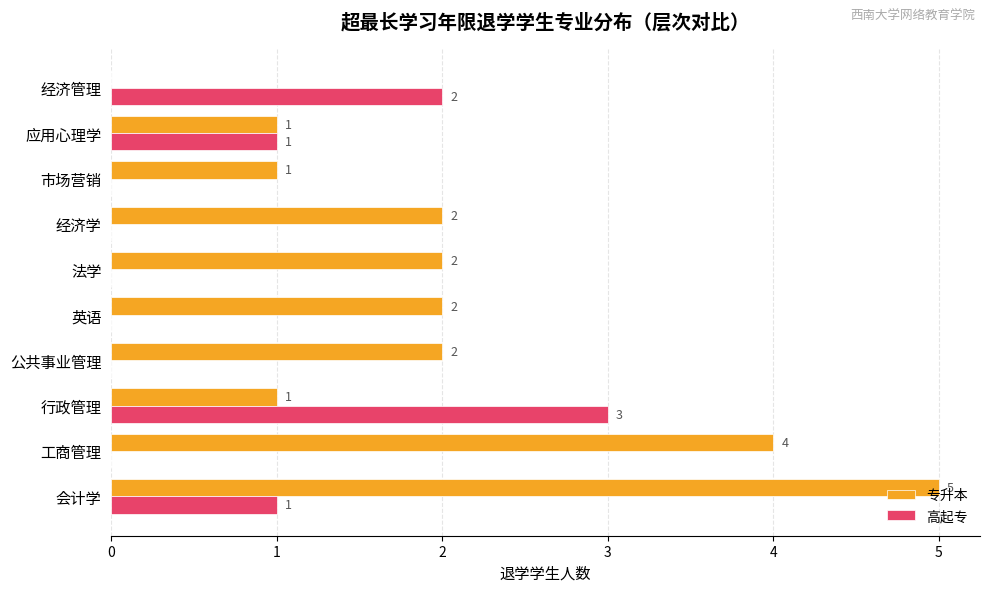

Which series has the widest spread of values?

专升本